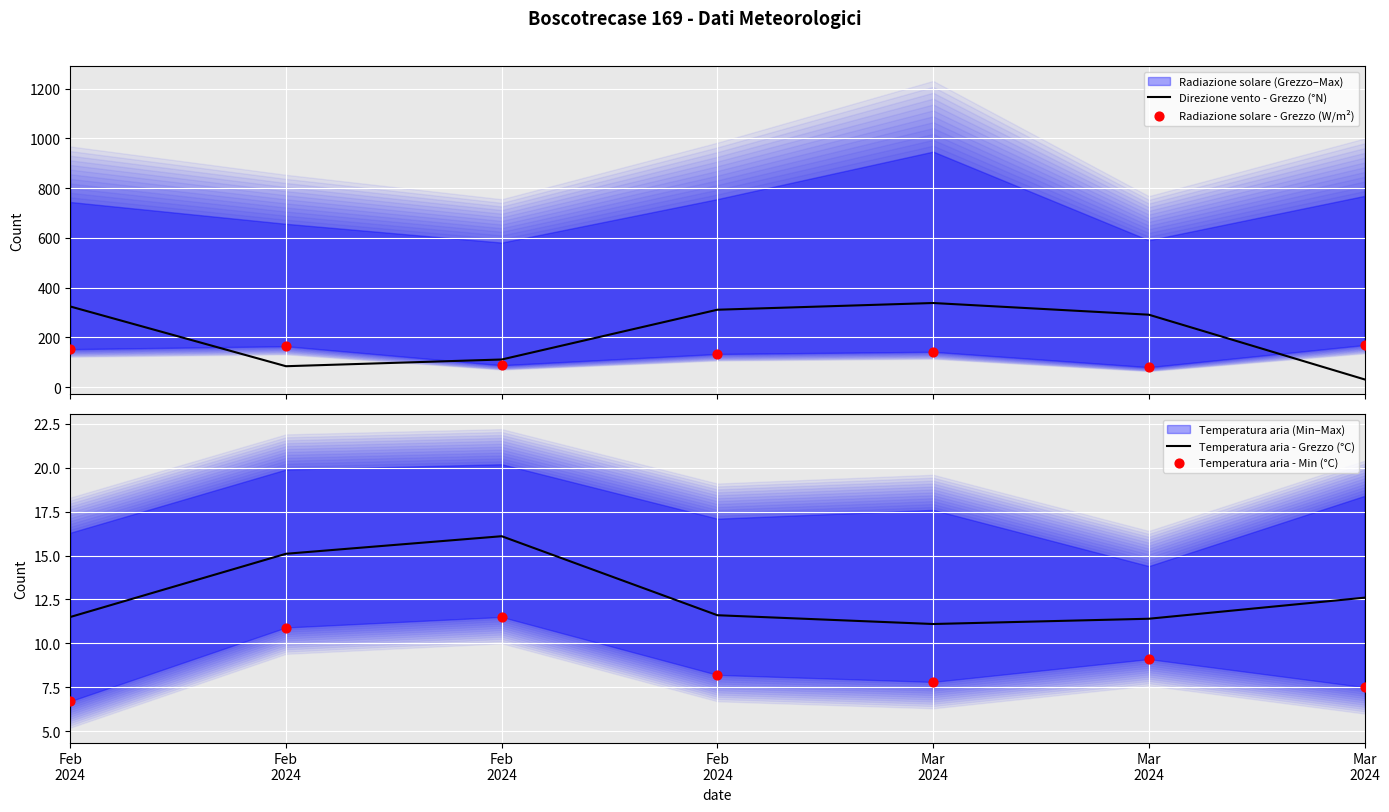

At how many categories does at least one series exceed 207?

4